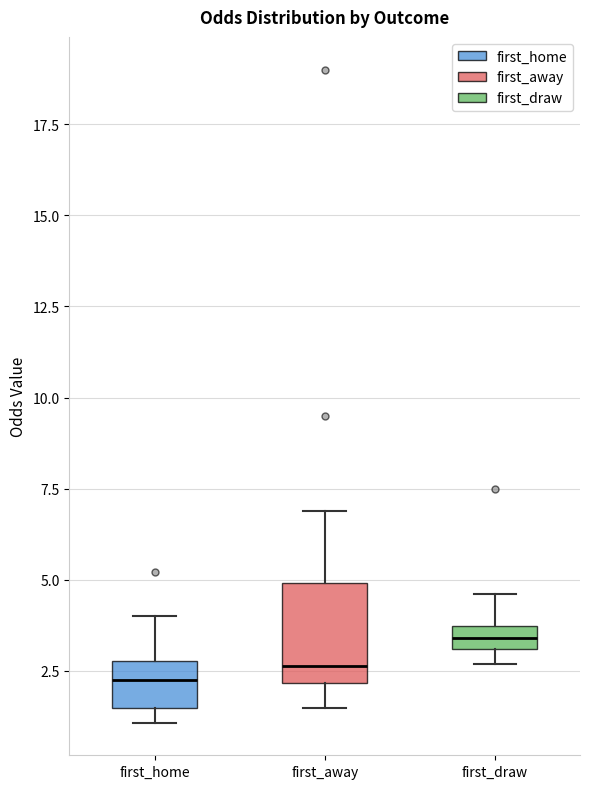

Which box has the highest median line?

first_draw